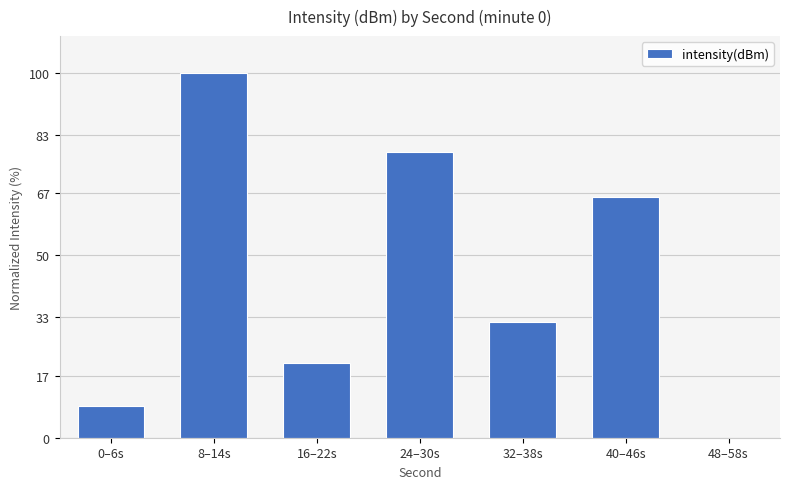

Count the number of values greater than 31.

4